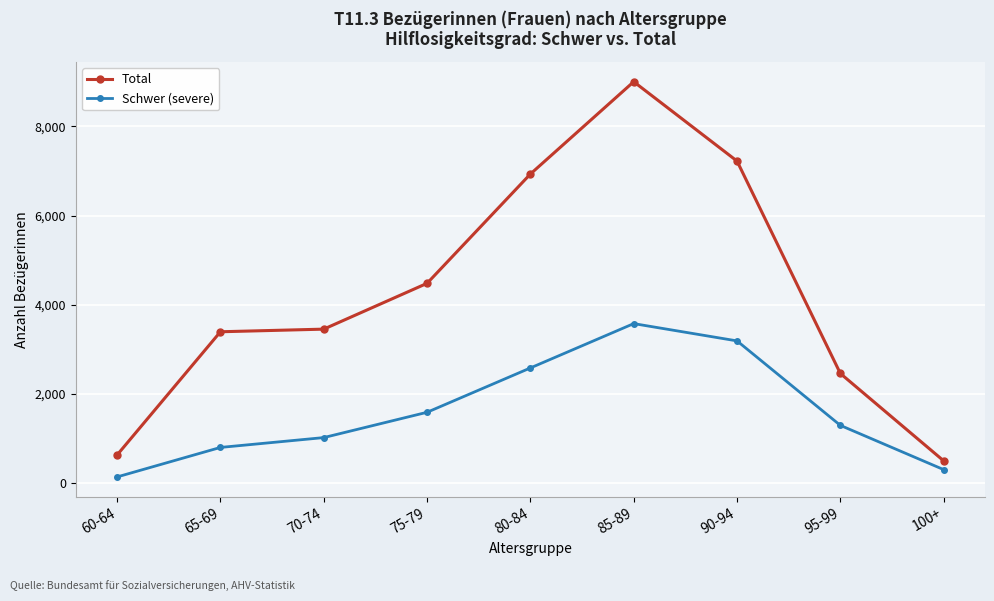

Reading right to left, what are all the values shown in this chart?

Total: 100+=496	95-99=2457	90-94=7224	85-89=9005	80-84=6933	75-79=4480	70-74=3452	65-69=3393	60-64=628
Schwer (severe): 100+=299	95-99=1292	90-94=3188	85-89=3576	80-84=2581	75-79=1586	70-74=1018	65-69=797	60-64=135